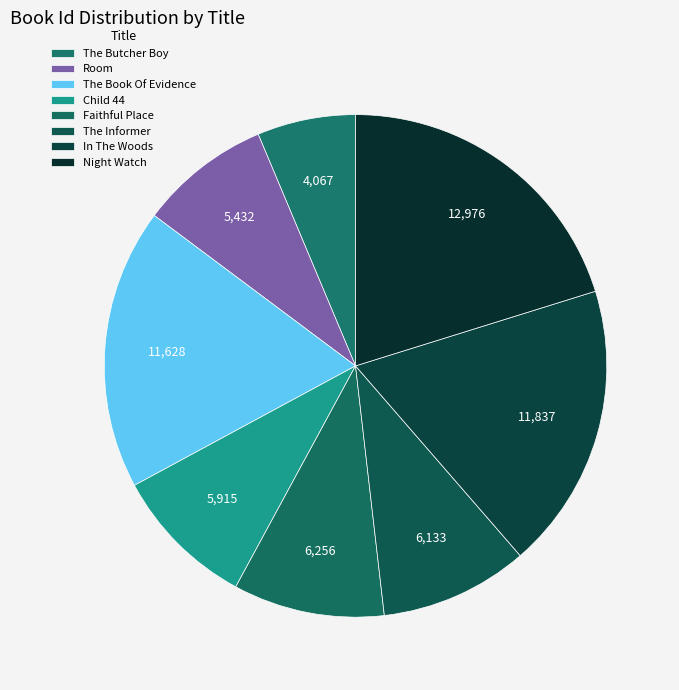

To the nearest percent, what portion does The Butcher Boy represent?

6%